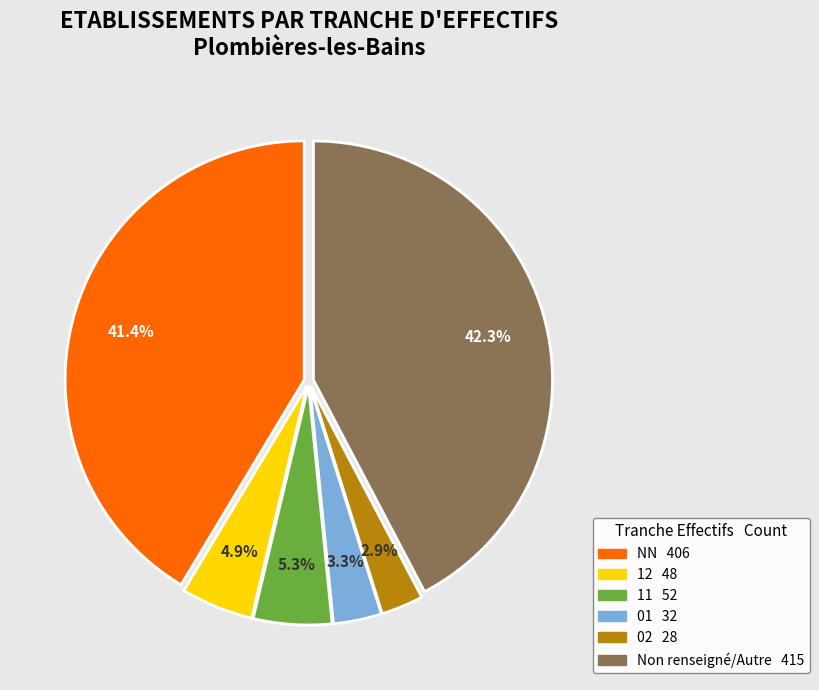

Does any single category account for the majority?

No